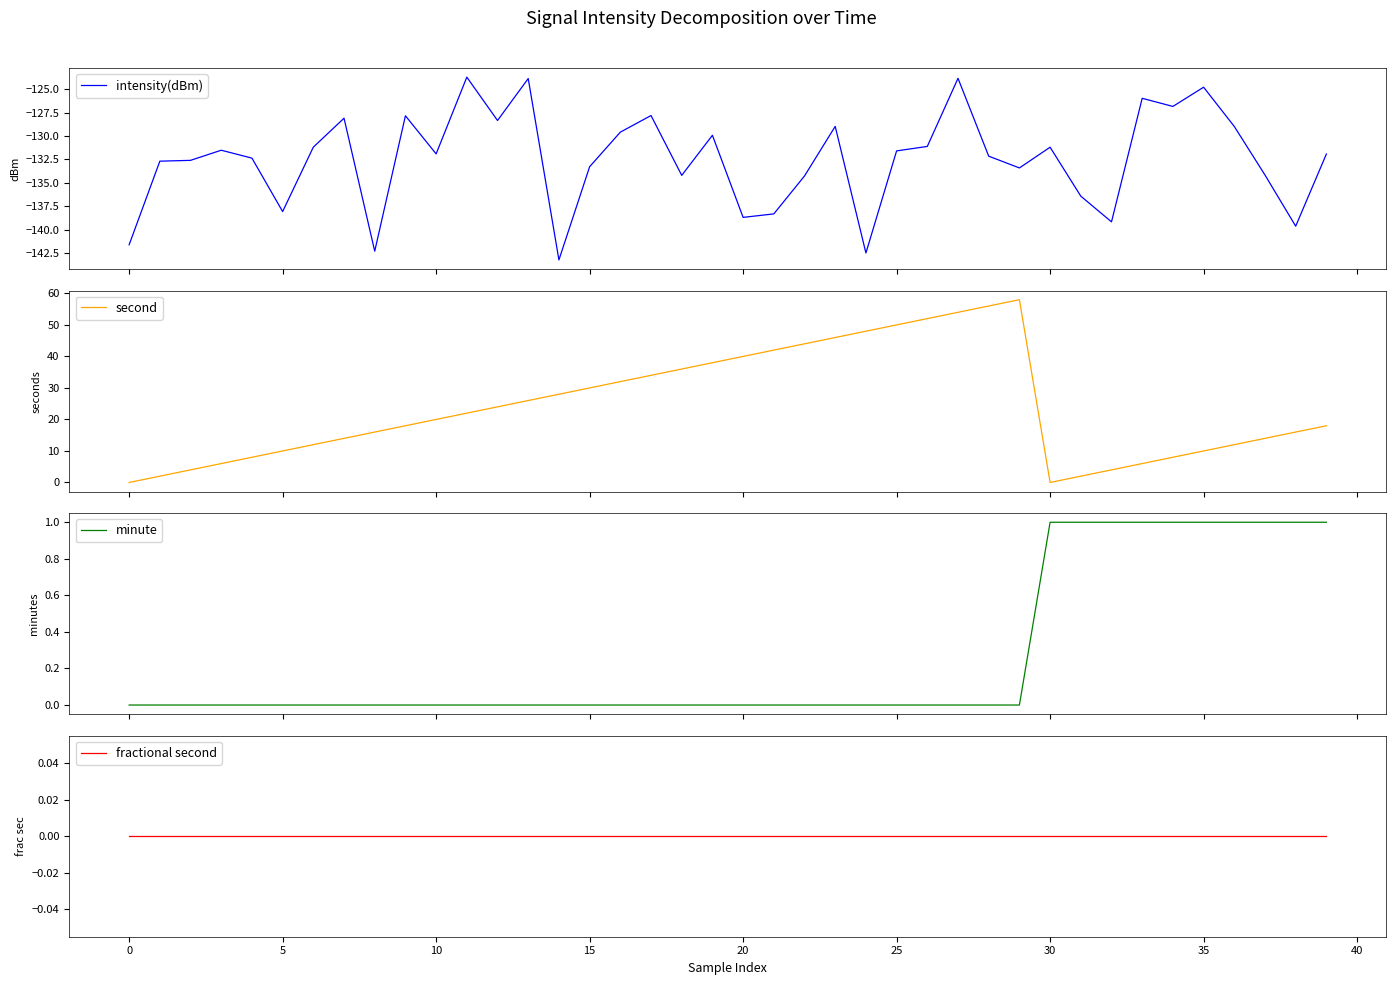

What is the highest value of the intensity(dBm) series?

-123.7